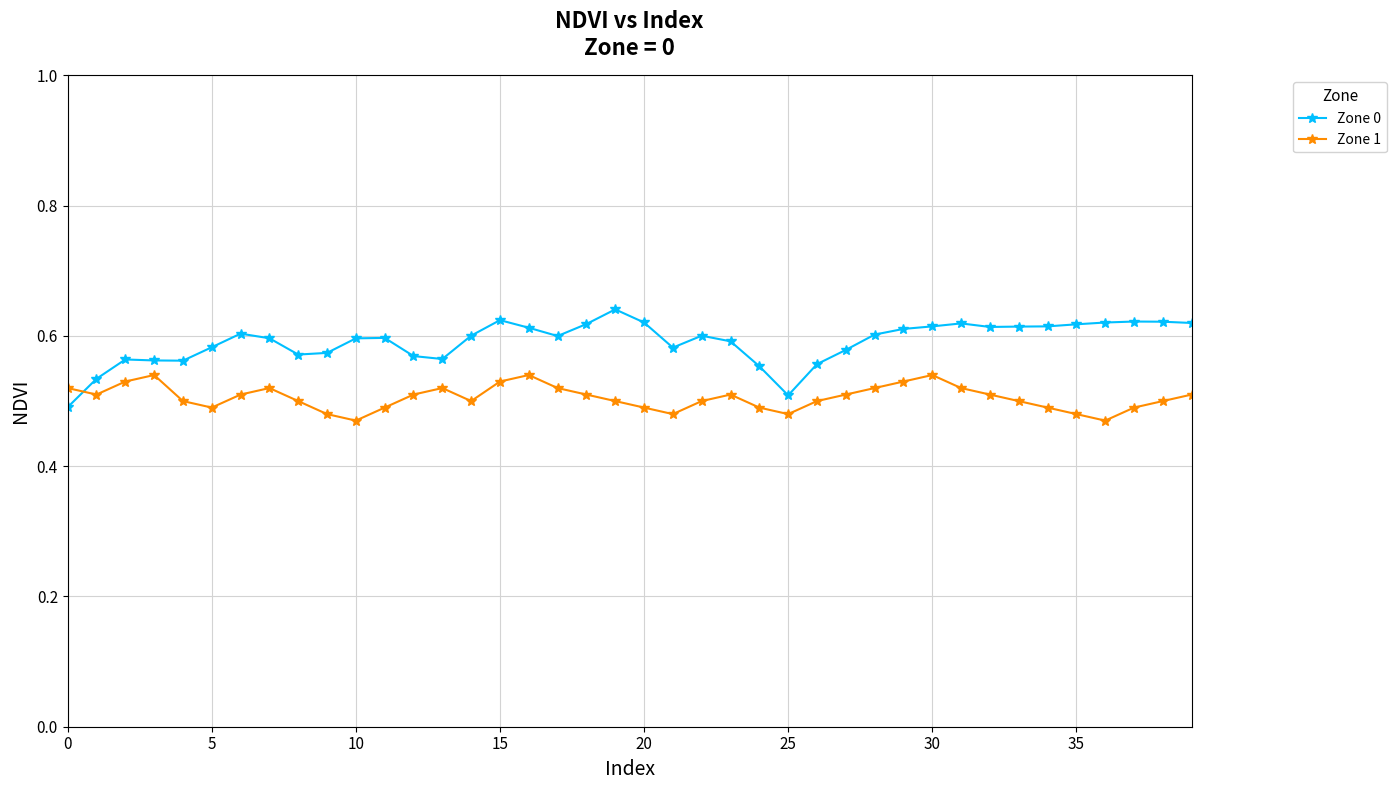

How many intersections are there between Zone 1 and Zone 0?

1